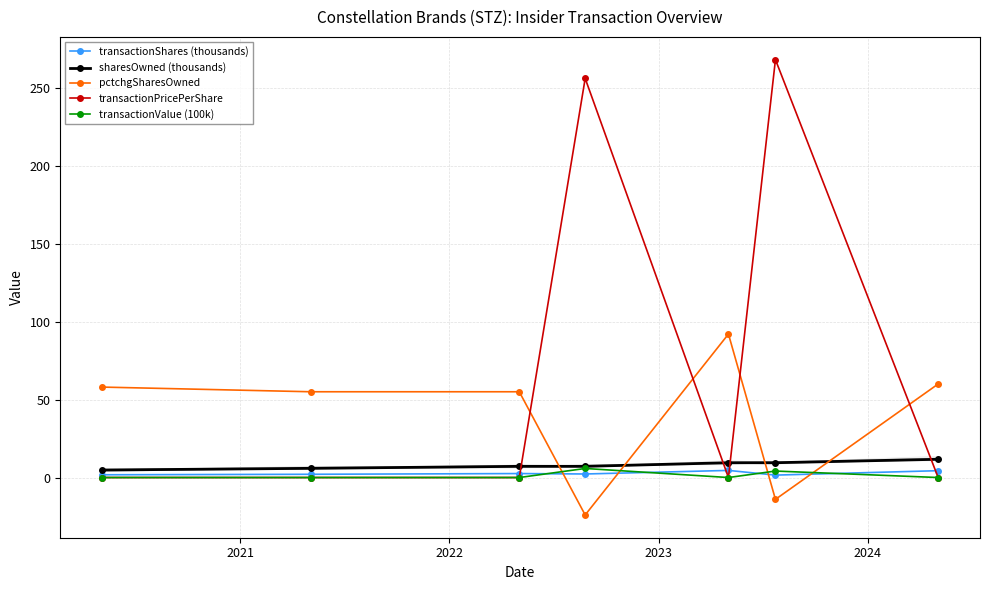

Reading right to left, extract all data points from this chart.

transactionShares (thousands): 4.4	1.6	4.6	2.3	2.5	2.1	1.8
sharesOwned (thousands): 11.7	9.5	9.5	7.2	7.2	5.9	4.8
pctchgSharesOwned: 60.0	-14.0	92.0	-24.0	55.0	55.0	58.0
transactionPricePerShare: 0.0	268.0	0.0	255.9	0.0	0.0	0.0
transactionValue (100k): 0.0	4.2	0.0	5.8	0.0	0.0	0.0